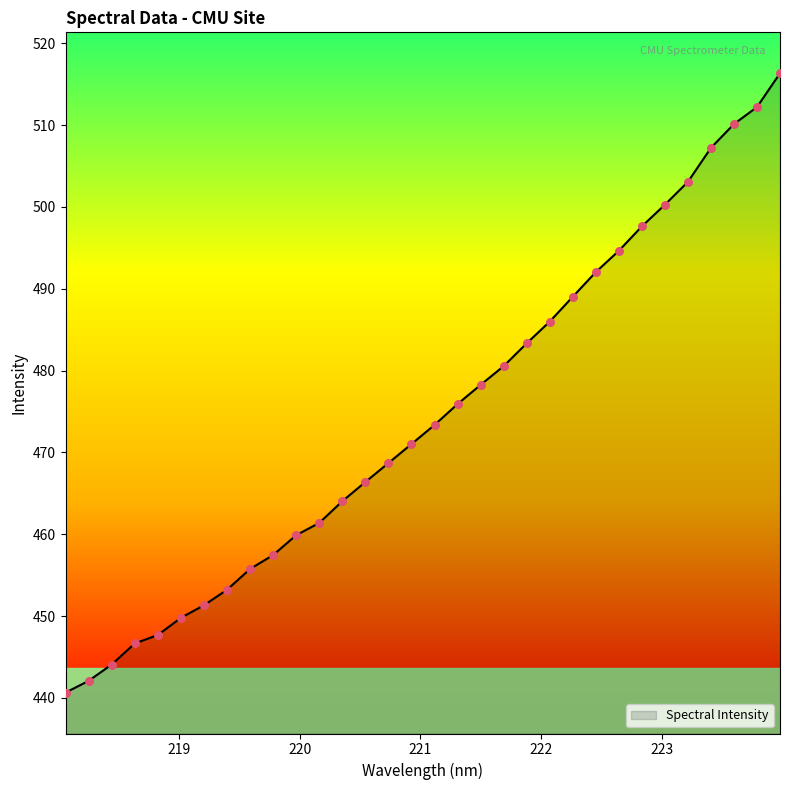

What is the difference between the maximum and minimum values?

75.7